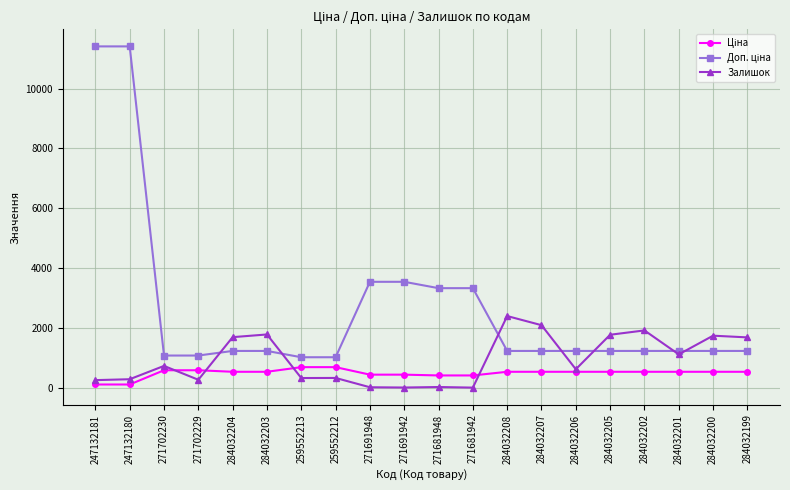

What is the maximum value shown in the chart?

11410.0